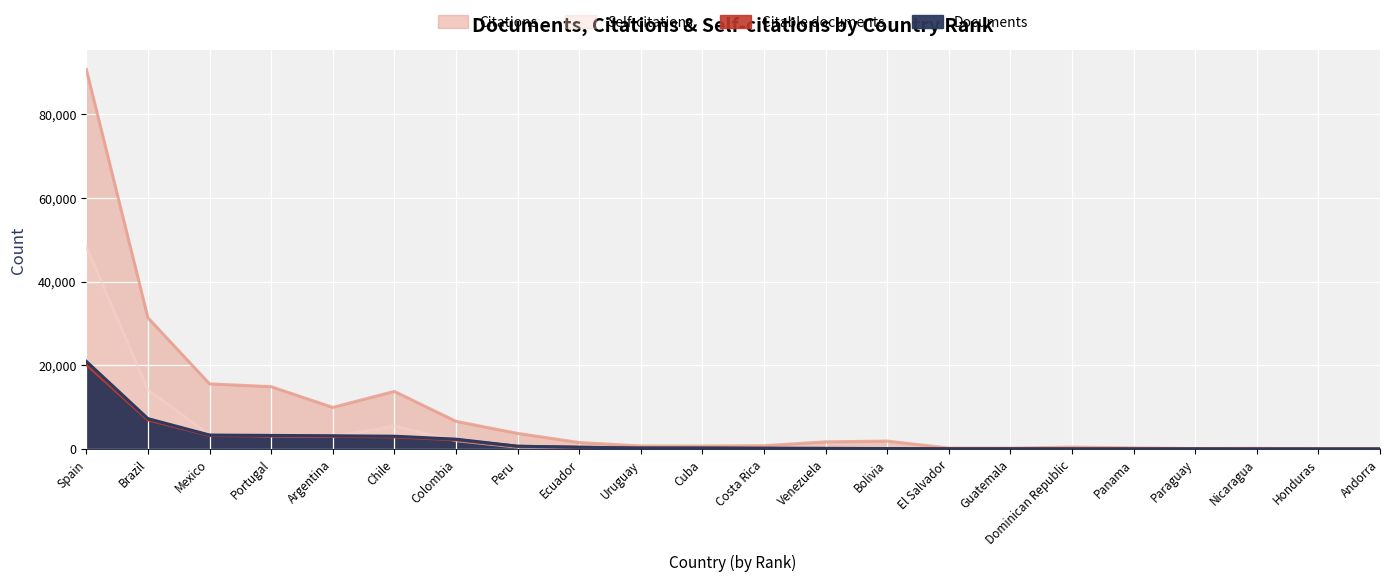

Which has a higher value, El Salvador or Guatemala?

El Salvador